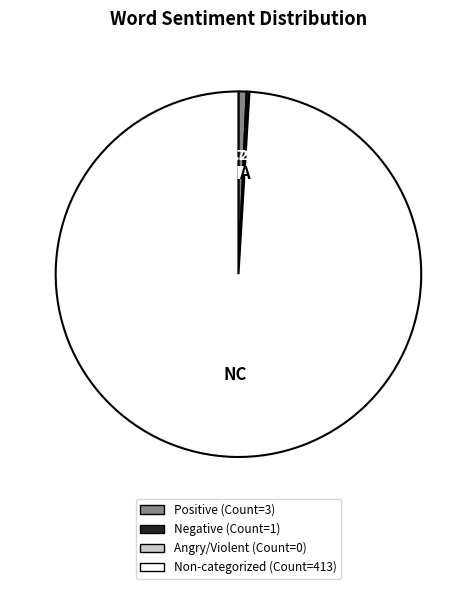

Is there any slice that represents more than half of the pie?

Yes